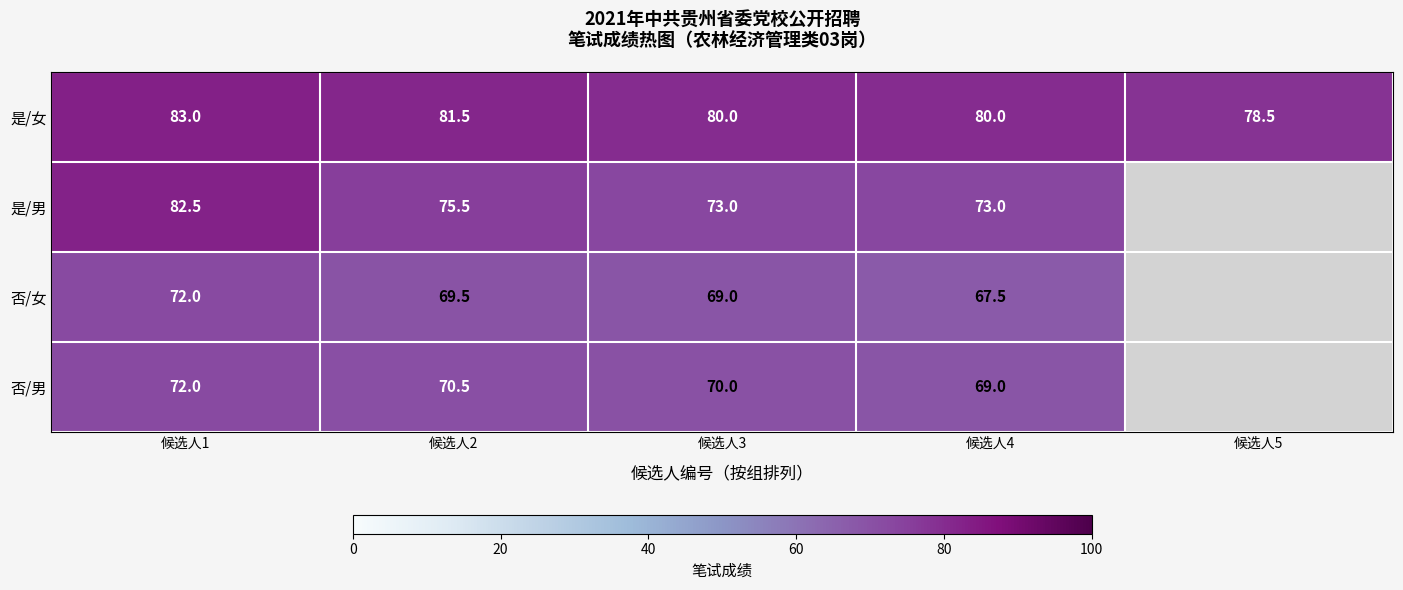

What is the maximum value shown in the chart?

83.0